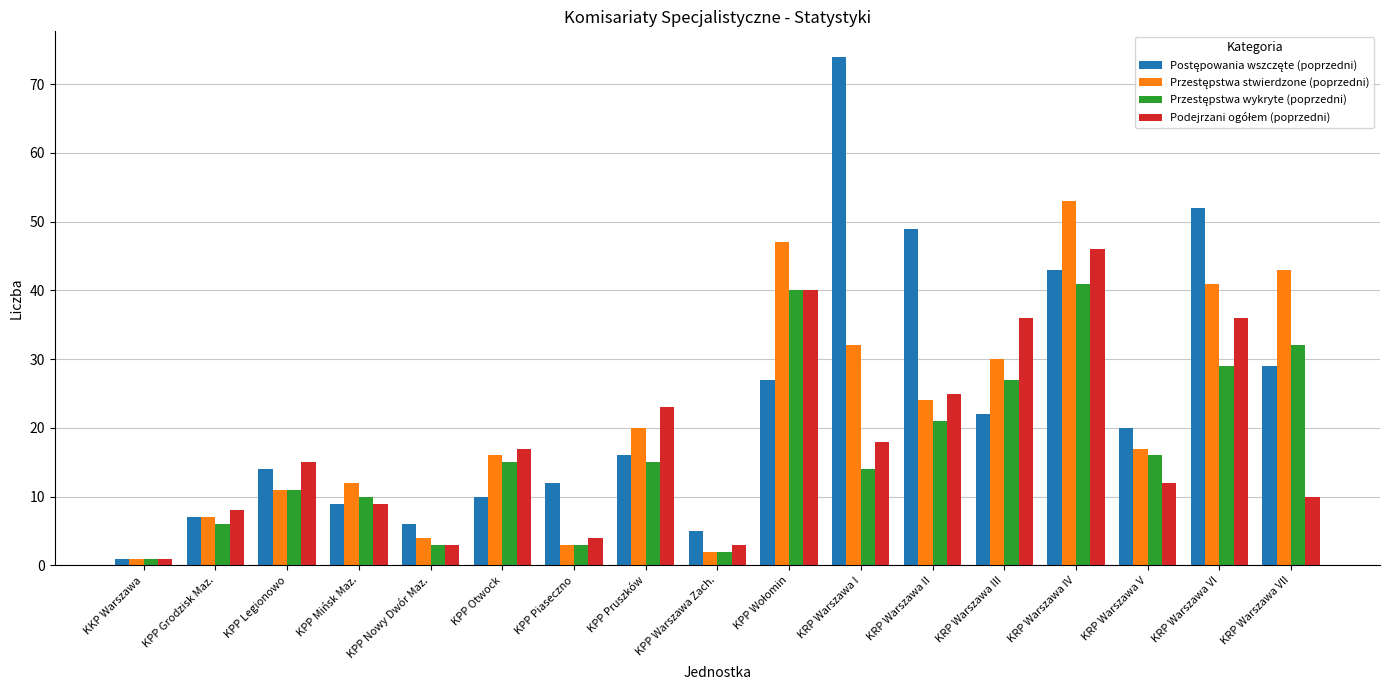

What is the difference between the highest and lowest values at KPP Mińsk Maz.?

3